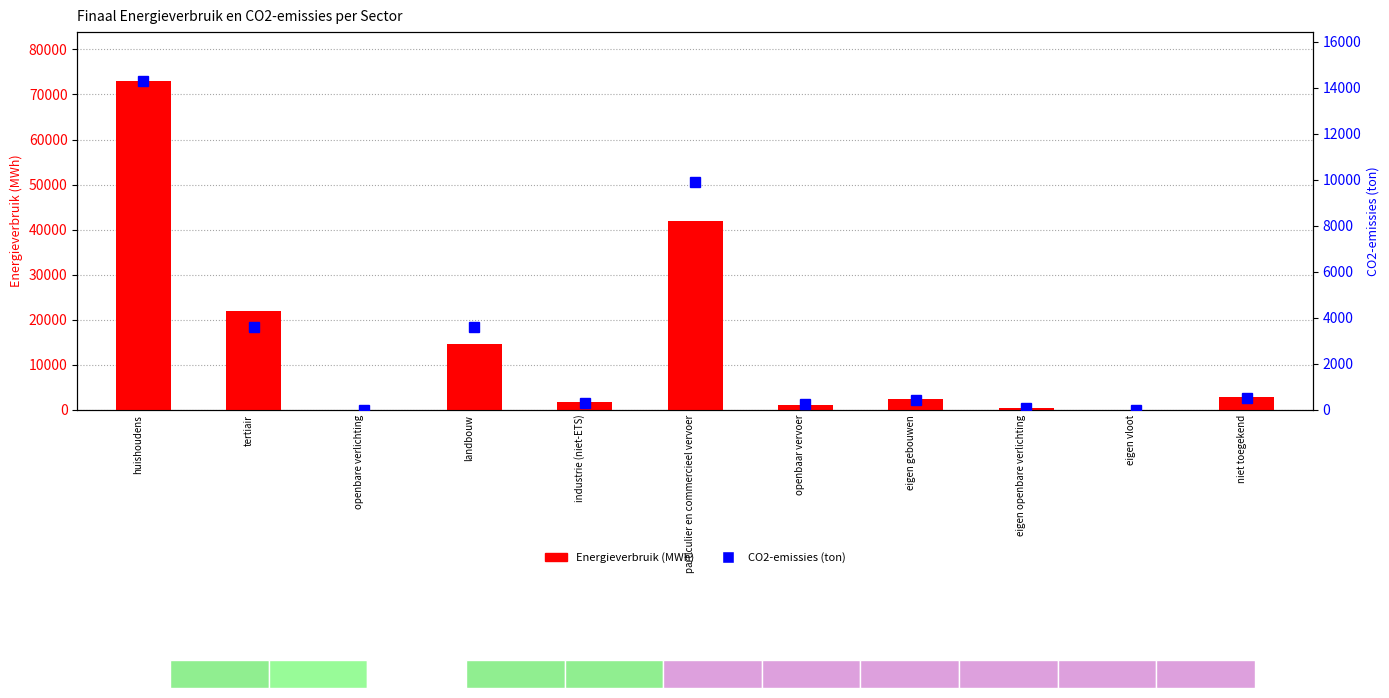

What is the average value of the Energieverbruik (MWh) series?

14561.8